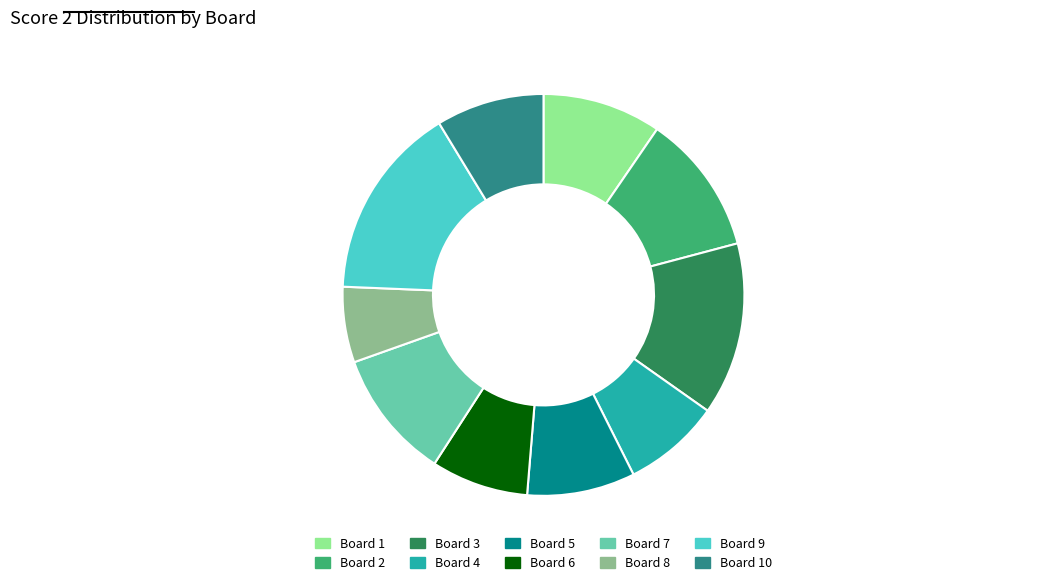

How many slices are in this pie chart?

10